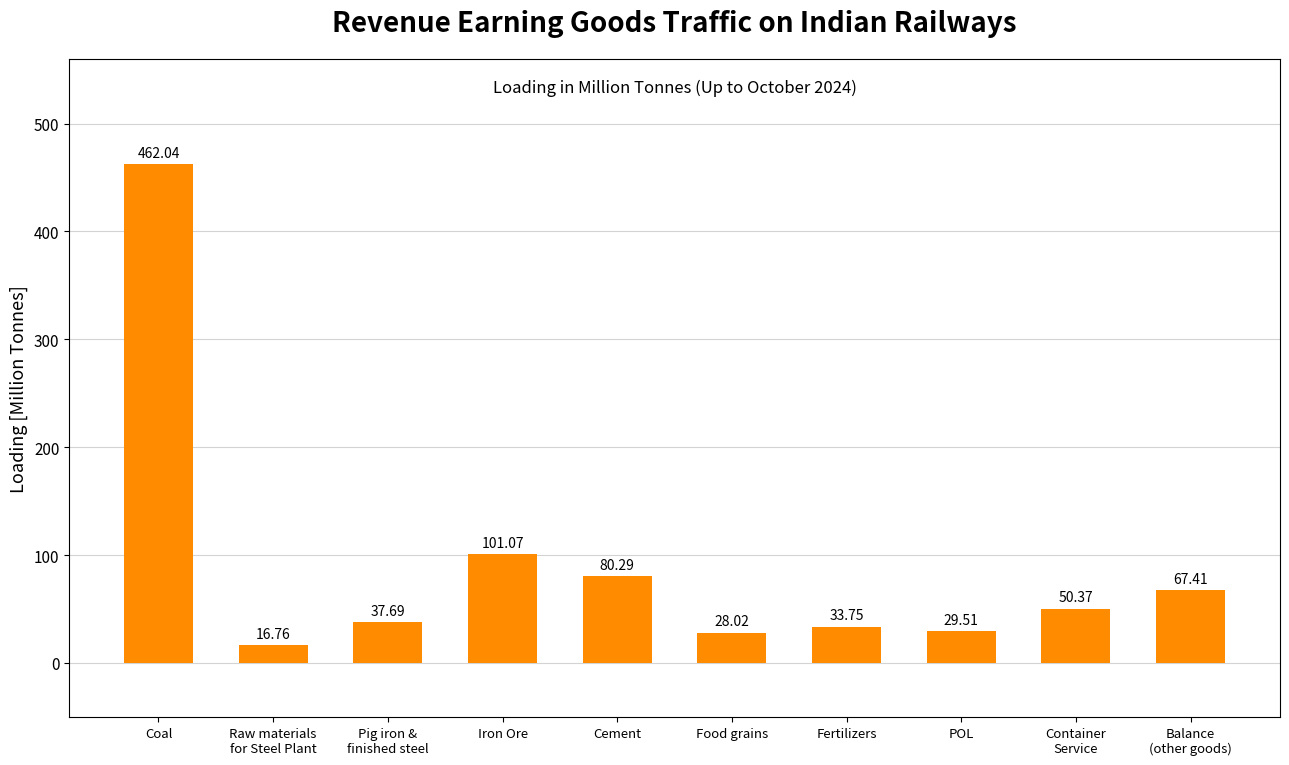

Where does the data first go above 50?

Coal